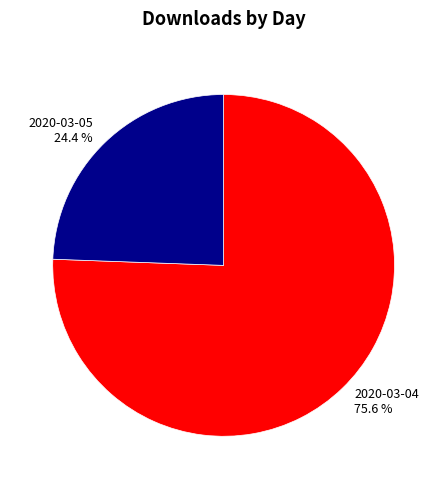

What is the largest slice in the pie chart?

2020-03-04